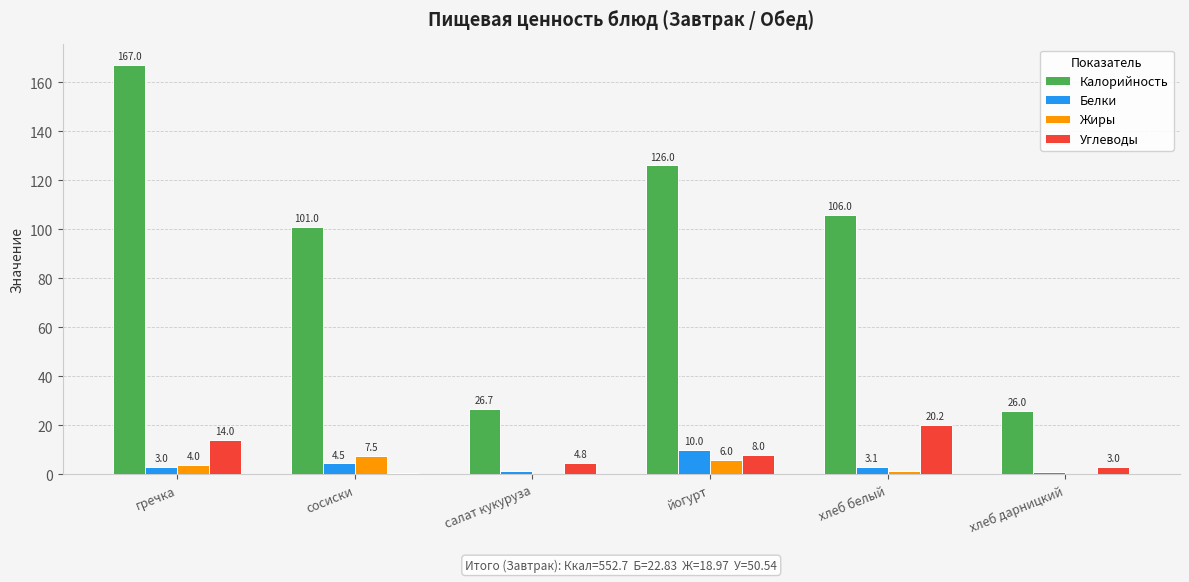

Which label corresponds to the largest value in the chart?

гречка